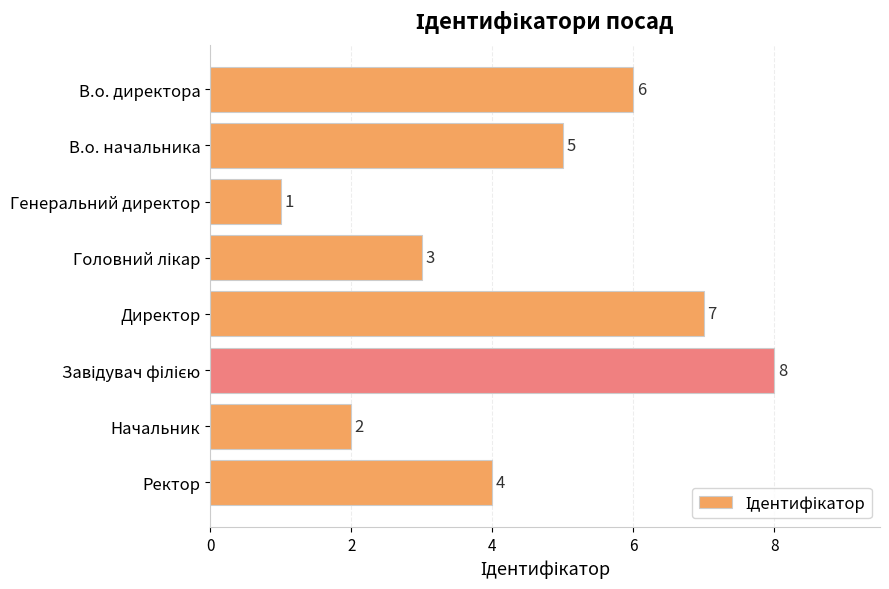

The value at В.о. начальника is 5. True or false?

True